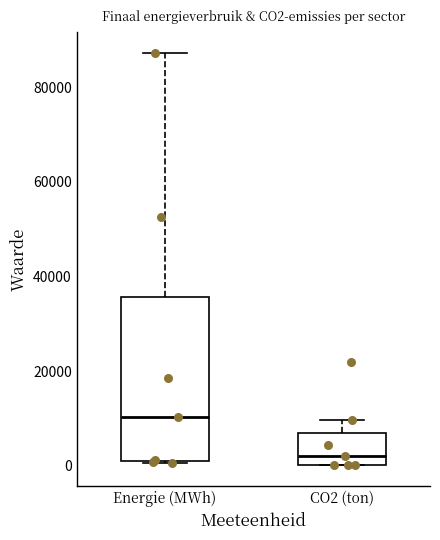

Comparing the boxes themselves (not the whiskers), which one is the tallest?

Energie (MWh)